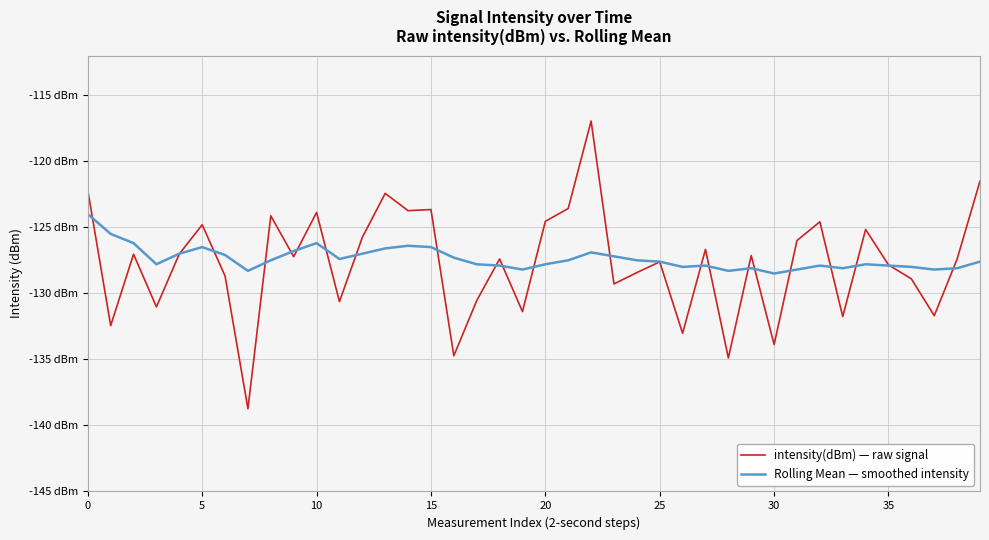

Does the chart have visible grid lines?

Yes